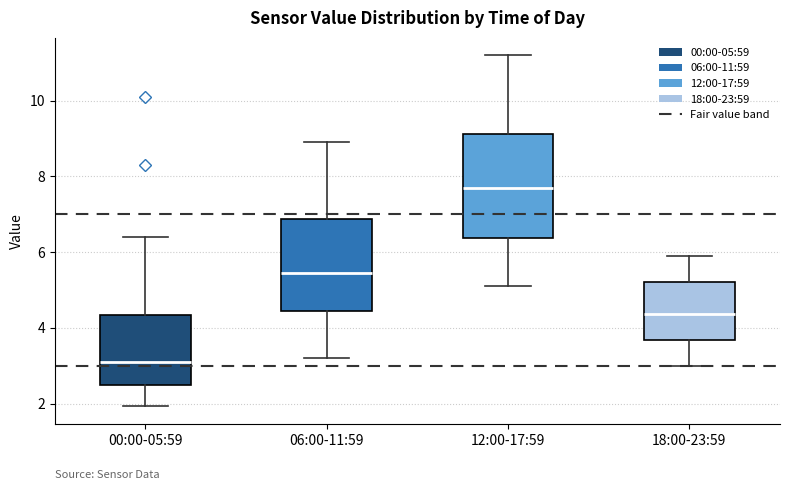

Which box has the lowest median line?

00:00-05:59